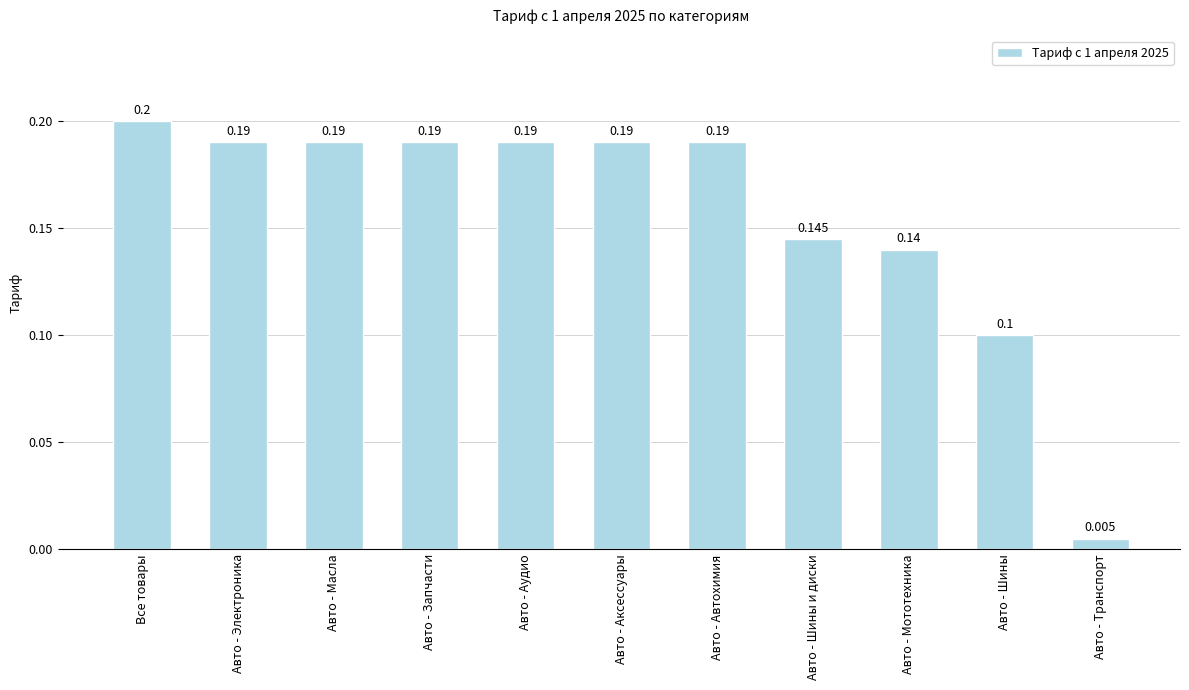

Are the bars grouped side by side (vs. stacked)?

No